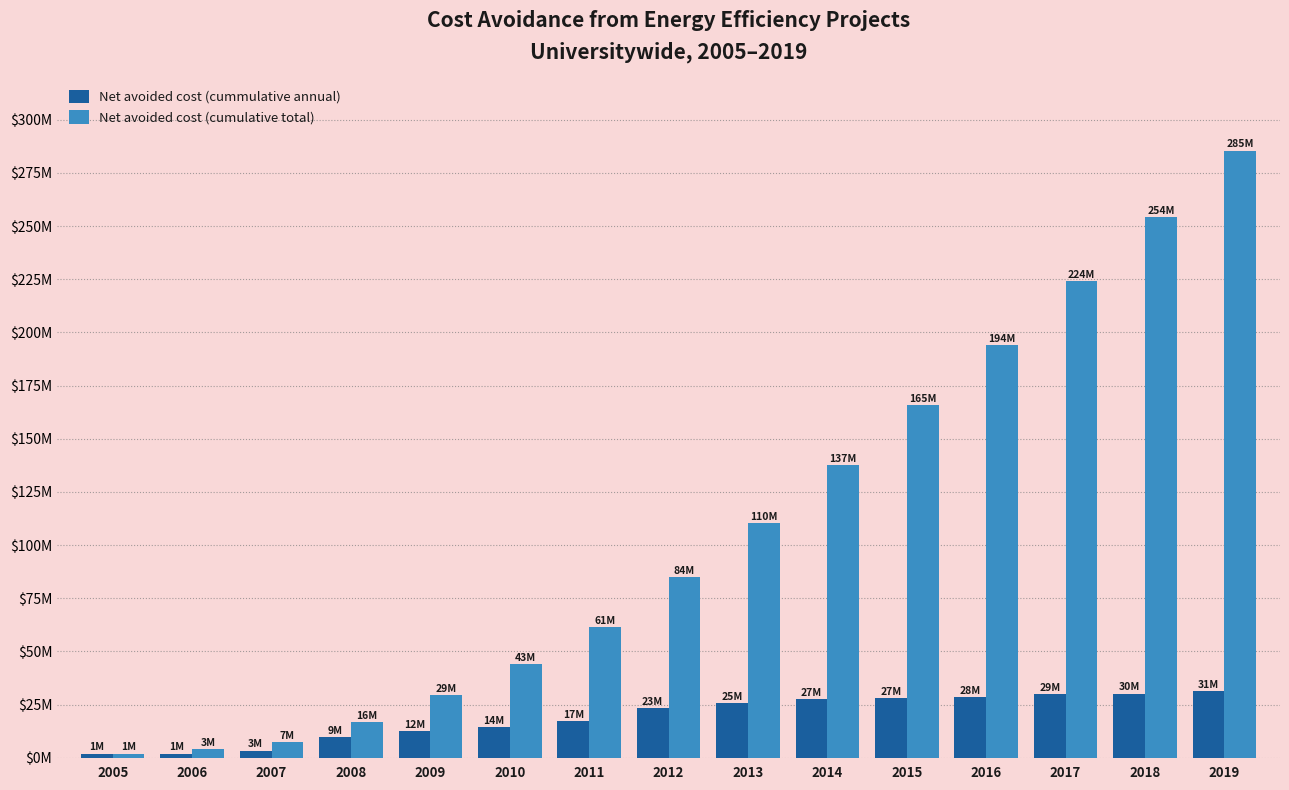

At which category is the sum across all series the highest?

2019